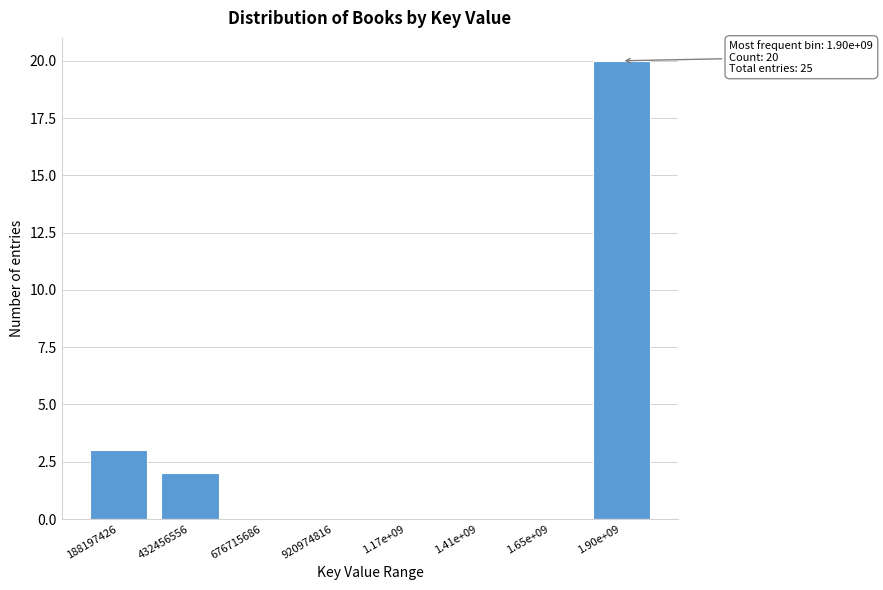

Reading right to left, extract all data points from this chart.

1.90e+09=20	1.65e+09=0	1.41e+09=0	1.17e+09=0	920974816=0	676715686=0	432456556=2	188197426=3